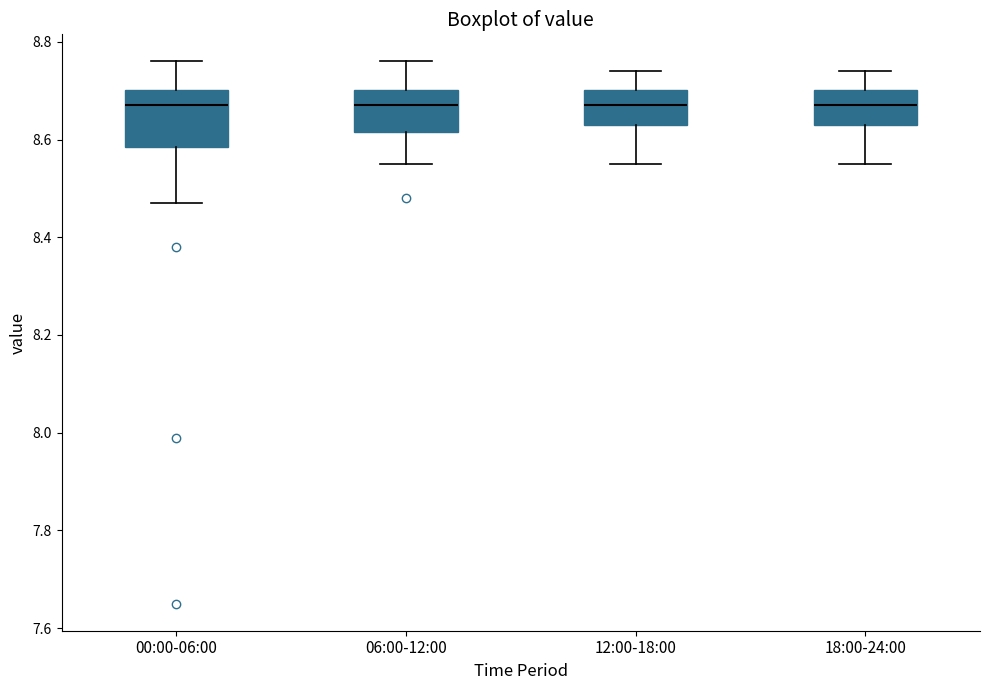

Reading left to right, read every box against the y-axis: the position of its median line, the range the box covers, and the ends of its whiskers. The values are not printed on the chart, so give them approximately, as read against the axis.

00:00-06:00: median 8.68, box 8.58 to 8.70, whiskers 8.48 to 8.76
06:00-12:00: median 8.68, box 8.62 to 8.70, whiskers 8.56 to 8.76
12:00-18:00: median 8.68, box 8.64 to 8.70, whiskers 8.56 to 8.74
18:00-24:00: median 8.68, box 8.64 to 8.70, whiskers 8.56 to 8.74